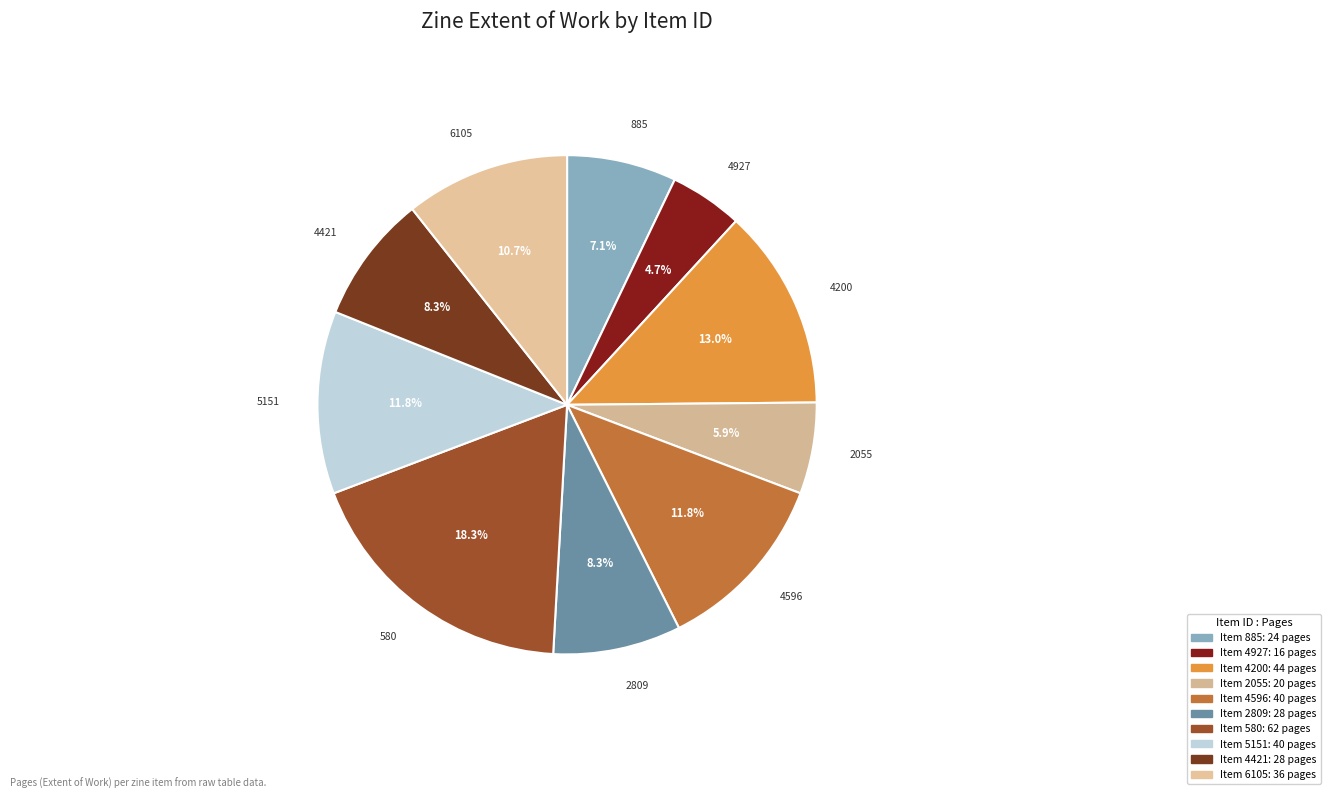

Which category has the biggest portion of the pie?

Inner Swine
(580)